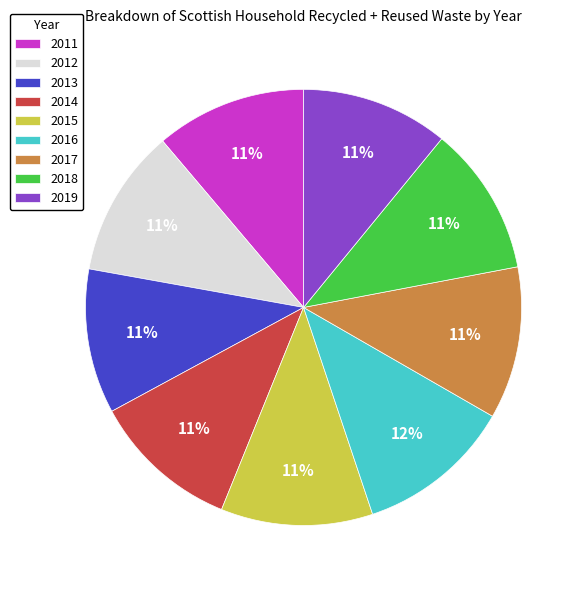

To the nearest percent, what is the average slice percentage?

11%